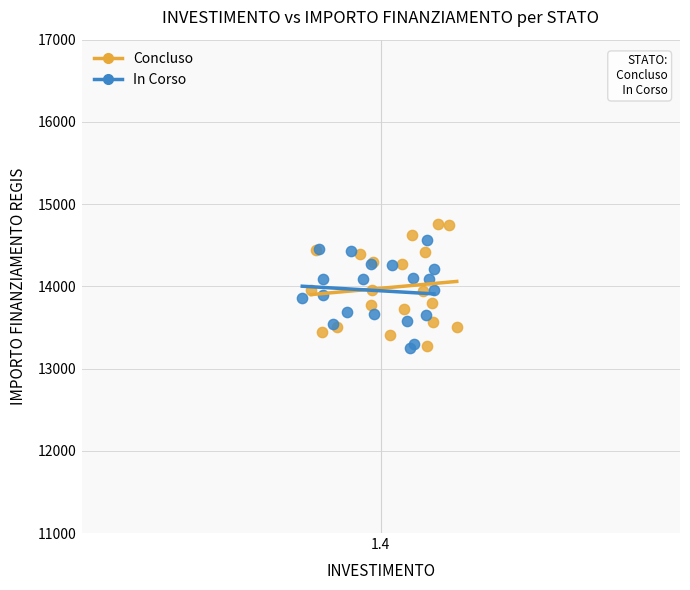

What are all the series names shown in the legend?

Concluso, In Corso